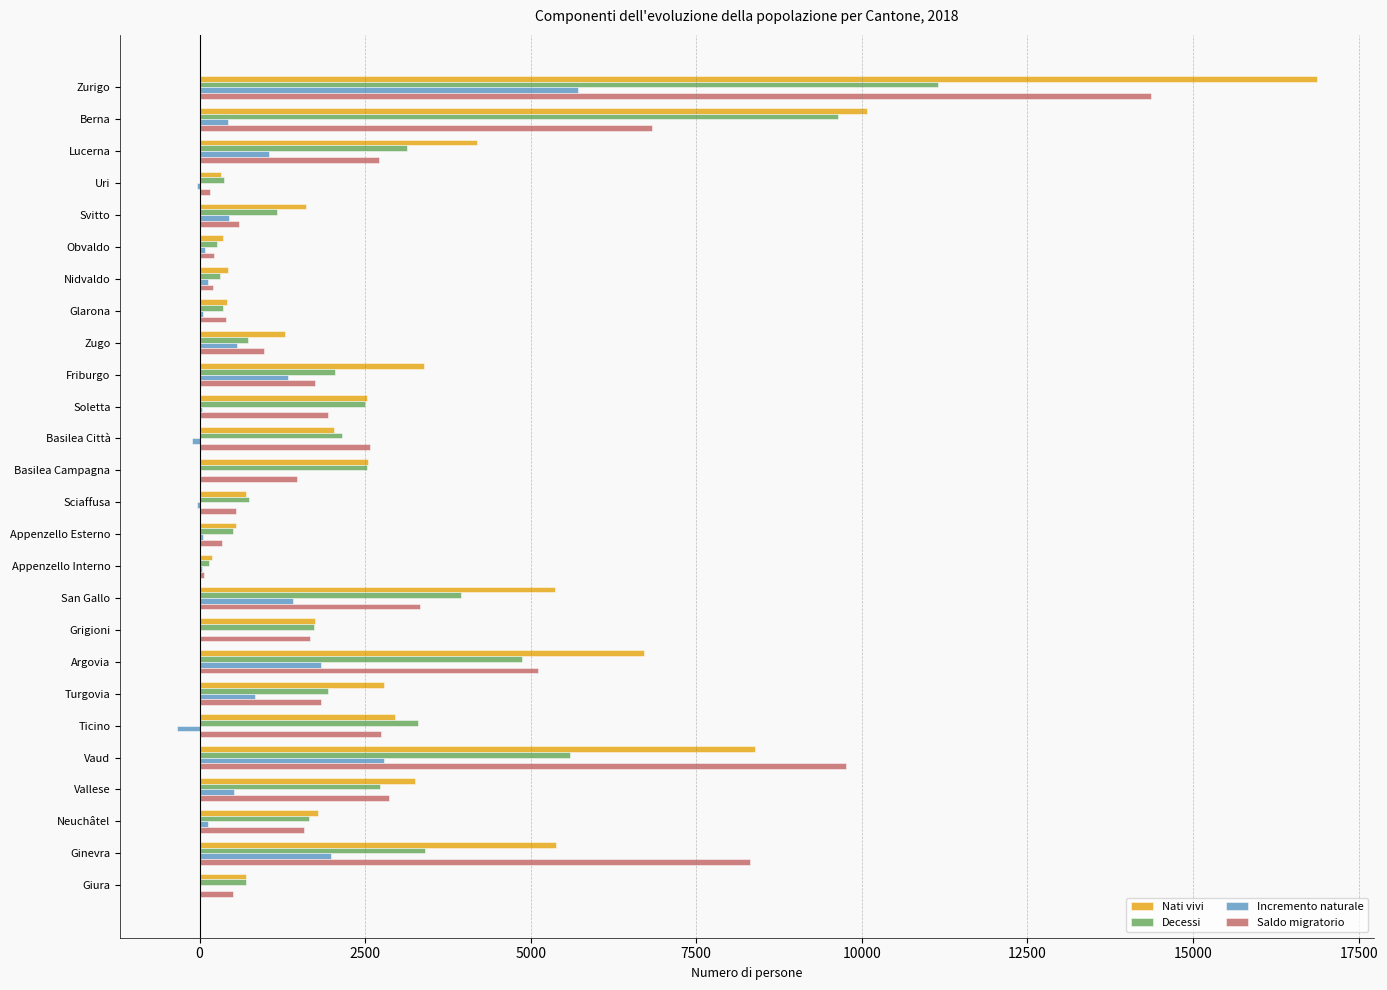

What is the maximum value shown in the chart?

16866